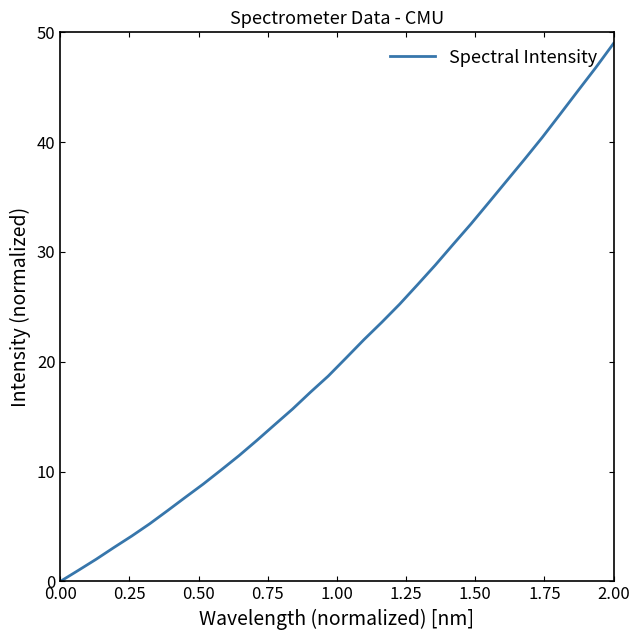

What is the maximum value shown in the chart?

49.0